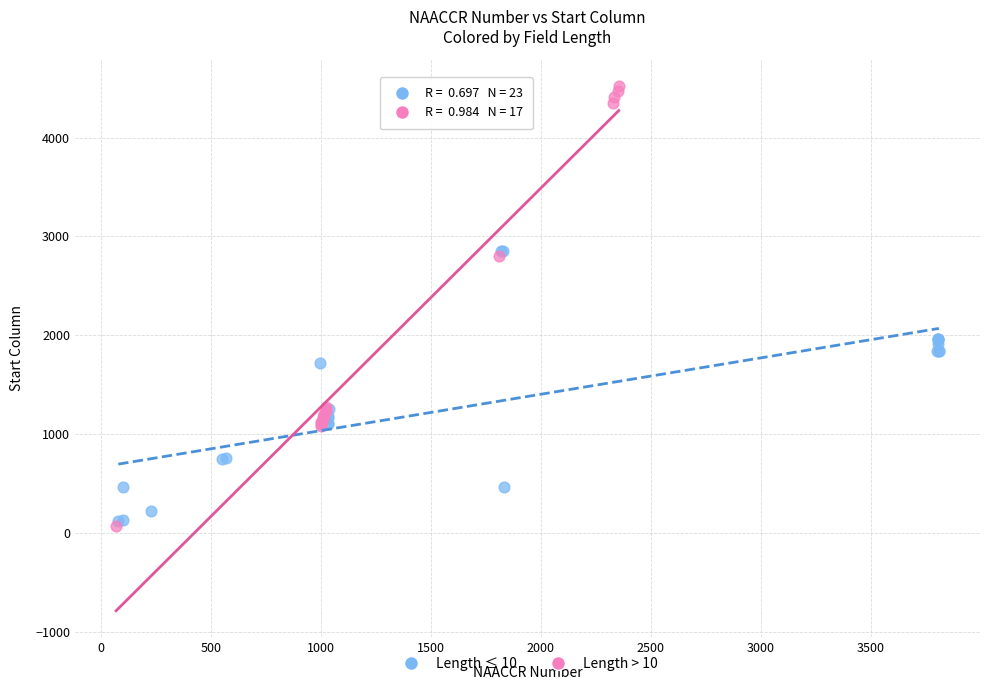

Which series reaches the maximum Y coordinate?

Length > 10